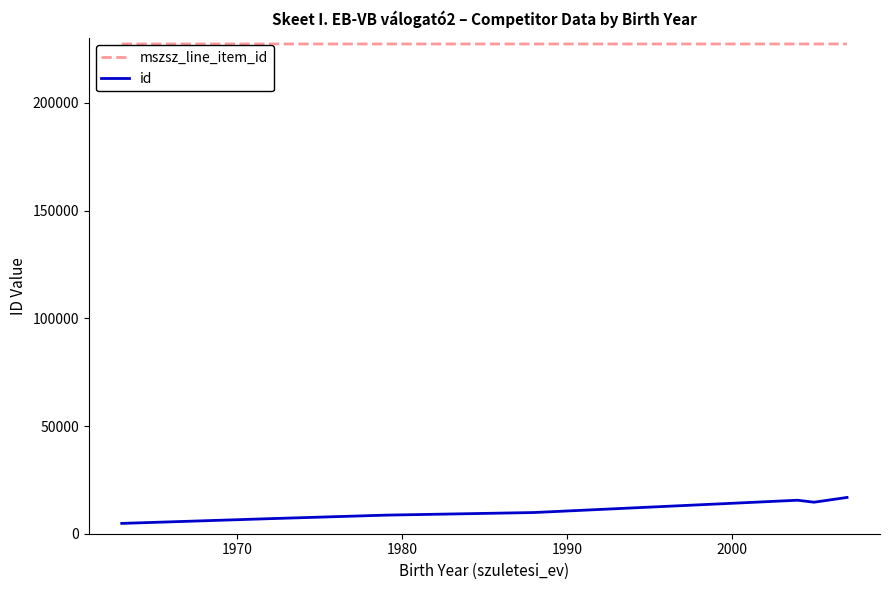

What is the difference between the second highest and second lowest values in the id series?

8557